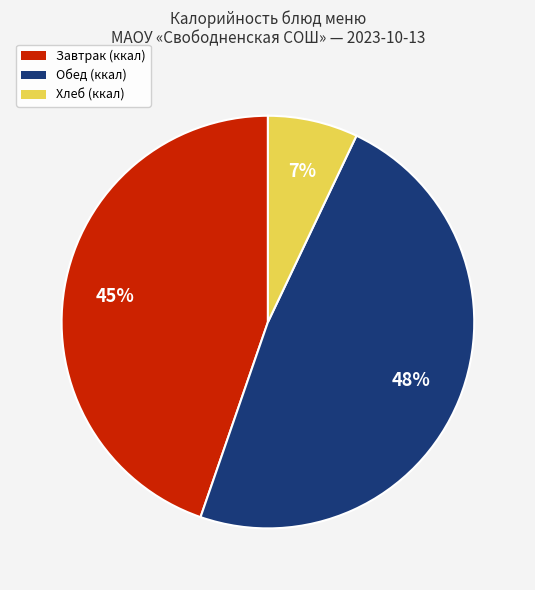

Is there a majority slice in this chart?

No